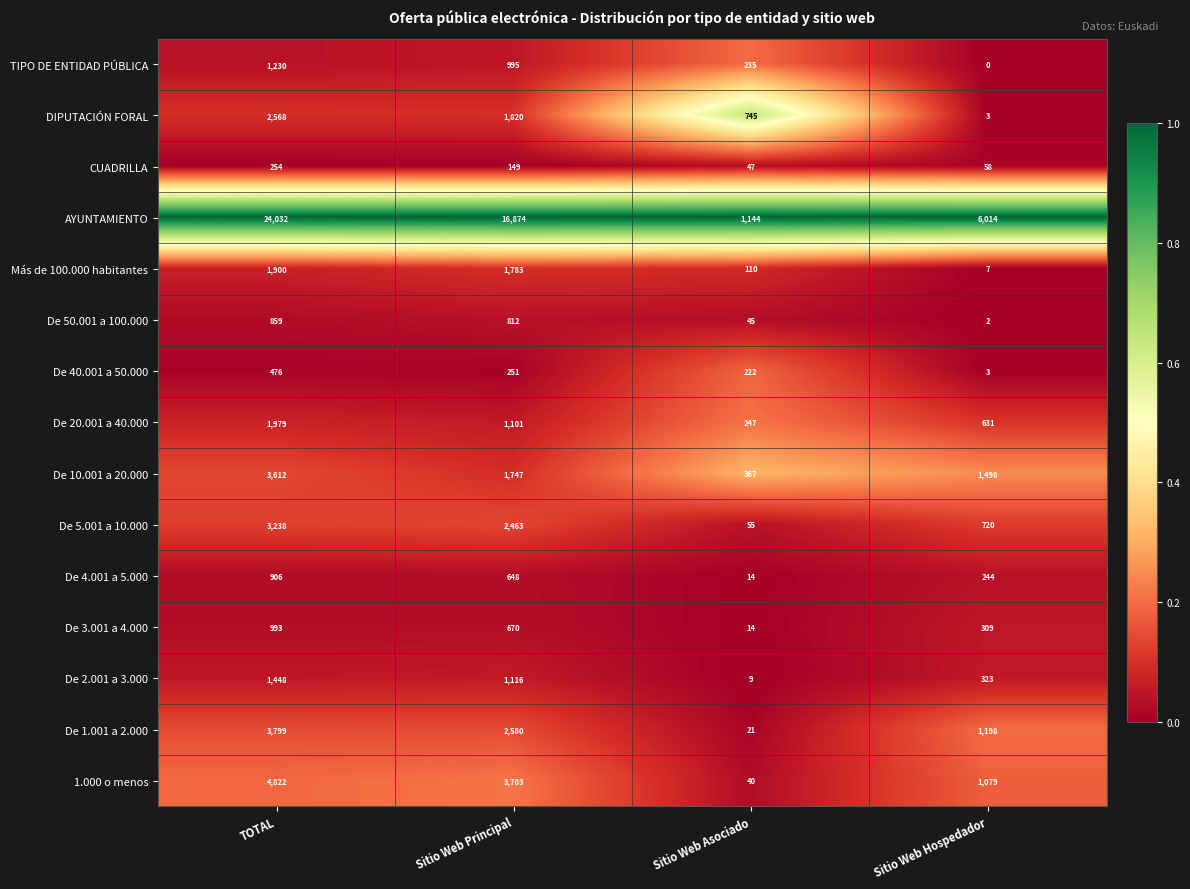

Count the number of data series in this chart.

15